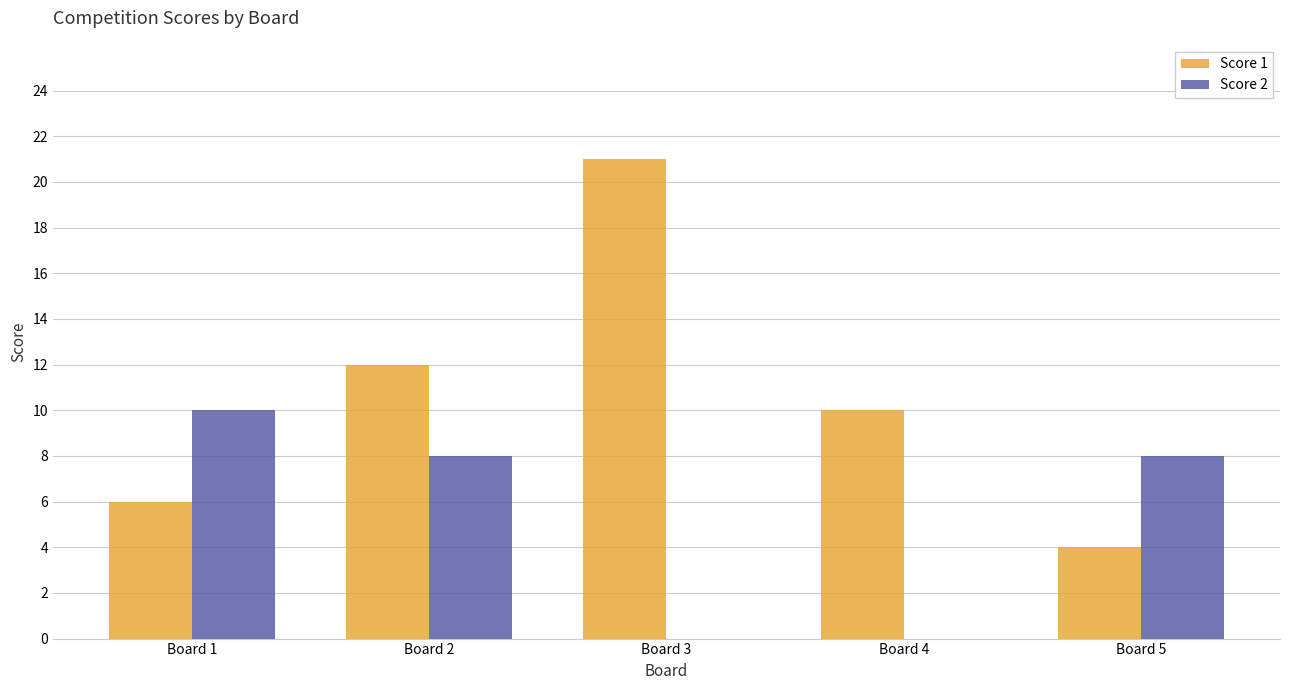

What is the average value of the Score 1 series?

11